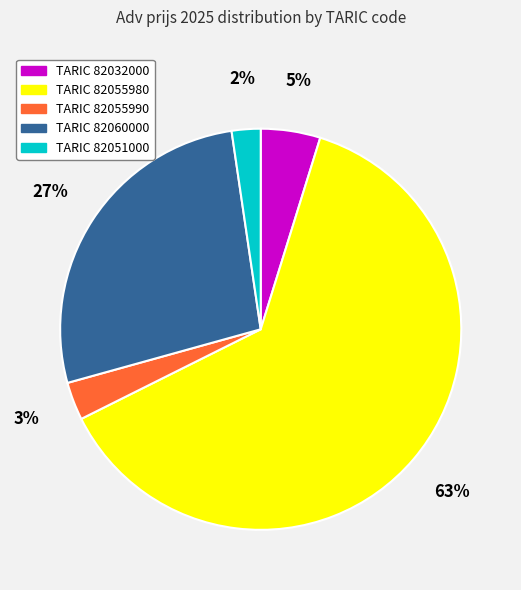

Combined, do TARIC 82032000 and TARIC 82060000 account for over 50%?

No